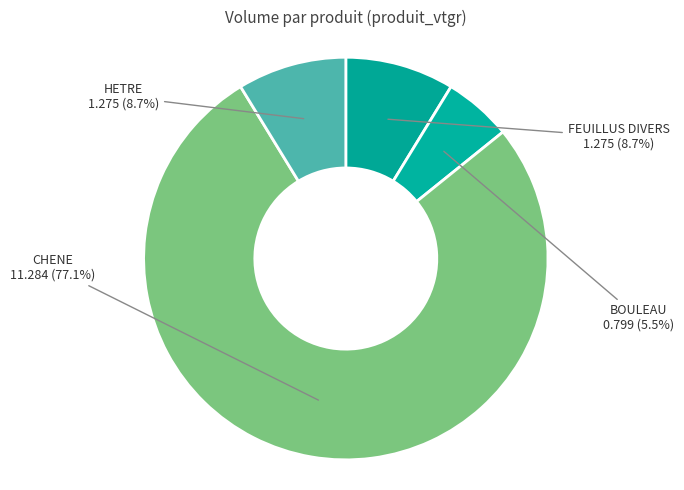

True or false: FEUILLUS DIVERS accounts for 3% of the total.

False